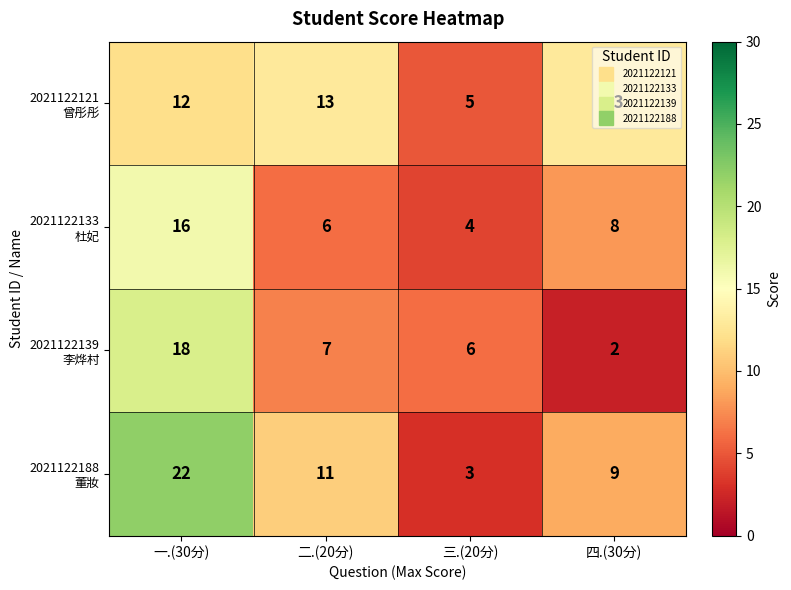

At which category is the sum across all series the highest?

一.(30分)